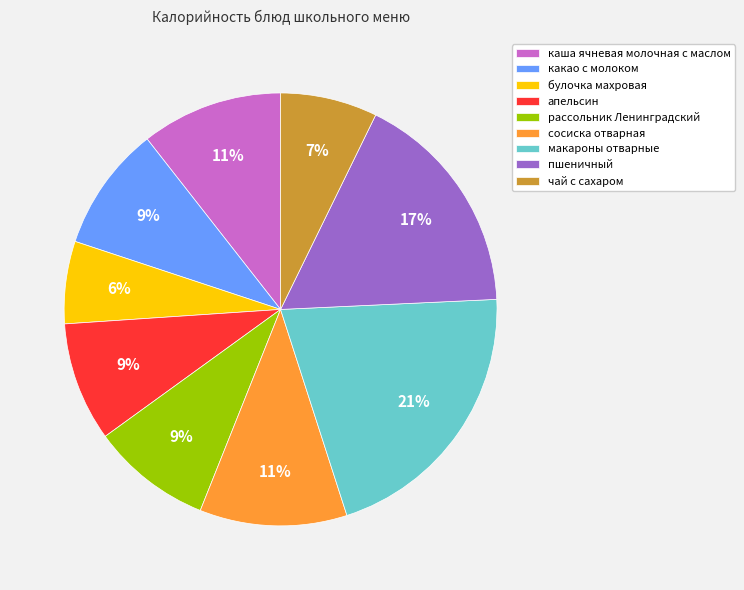

Is апельсин the majority of the pie?

No